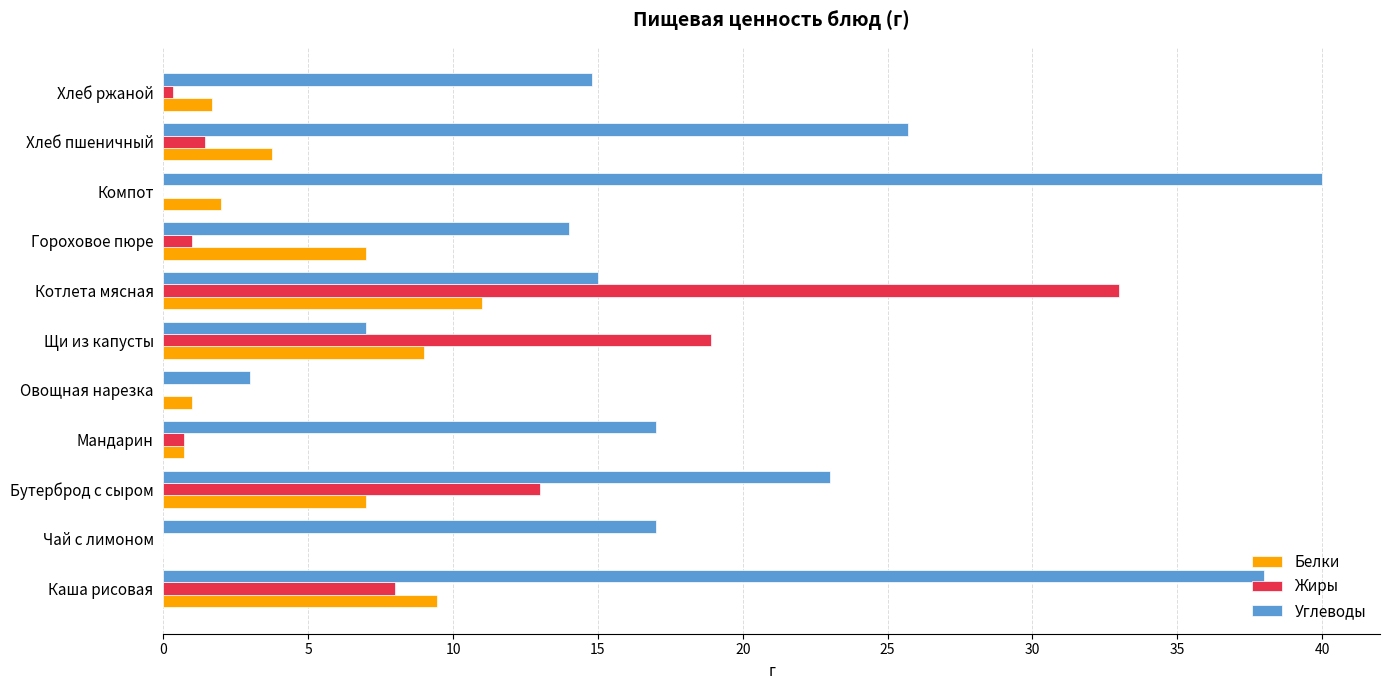

Is the value of Углеводы at Хлеб пшеничный greater than the value of Жиры at Хлеб ржаной?

Yes